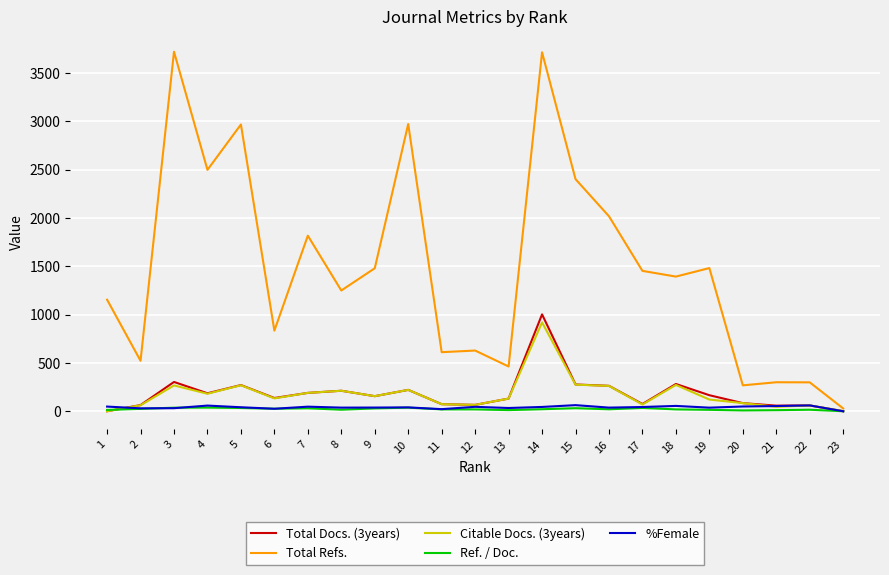

Which series has the largest range (max minus min)?

Total Refs.